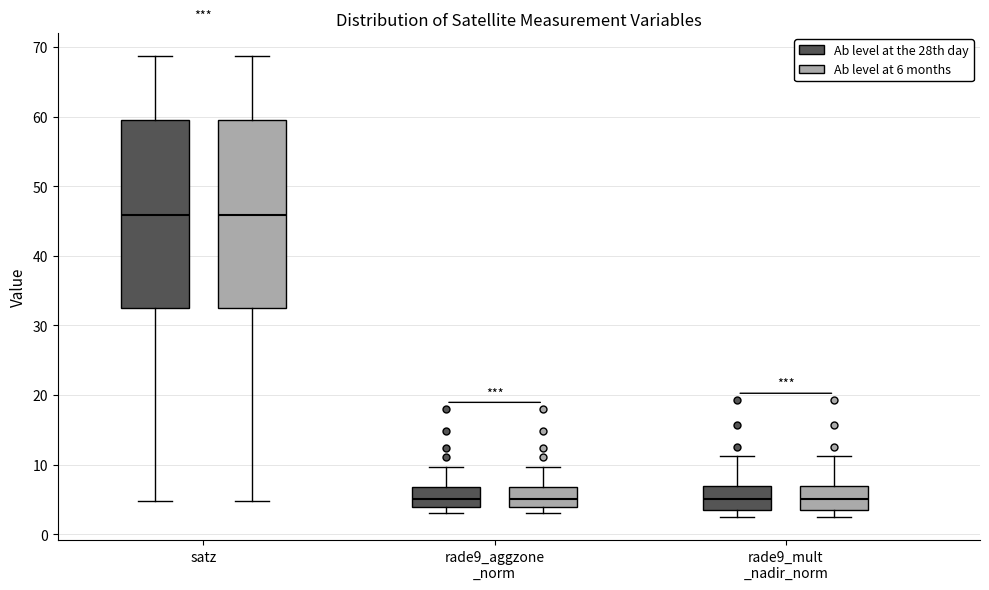

Reading left to right, transcribe this box plot: for each box, give where its median line is, the range the box spans, and where its two whiskers end, as read against the y-axis. The values are not printed on the chart, so give them approximately, as read against the axis.

satz (Ab level at the 28th day): median 46, box 33 to 60, whiskers 5 to 69
satz (Ab level at 6 months): median 46, box 33 to 60, whiskers 5 to 69
rade9_aggzone _norm (Ab level at the 28th day): median 5, box 4 to 7, whiskers 3 to 10
rade9_aggzone _norm (Ab level at 6 months): median 5, box 4 to 7, whiskers 3 to 10
rade9_mult _nadir_norm (Ab level at the 28th day): median 5, box 4 to 7, whiskers 2 to 11
rade9_mult _nadir_norm (Ab level at 6 months): median 5, box 4 to 7, whiskers 2 to 11